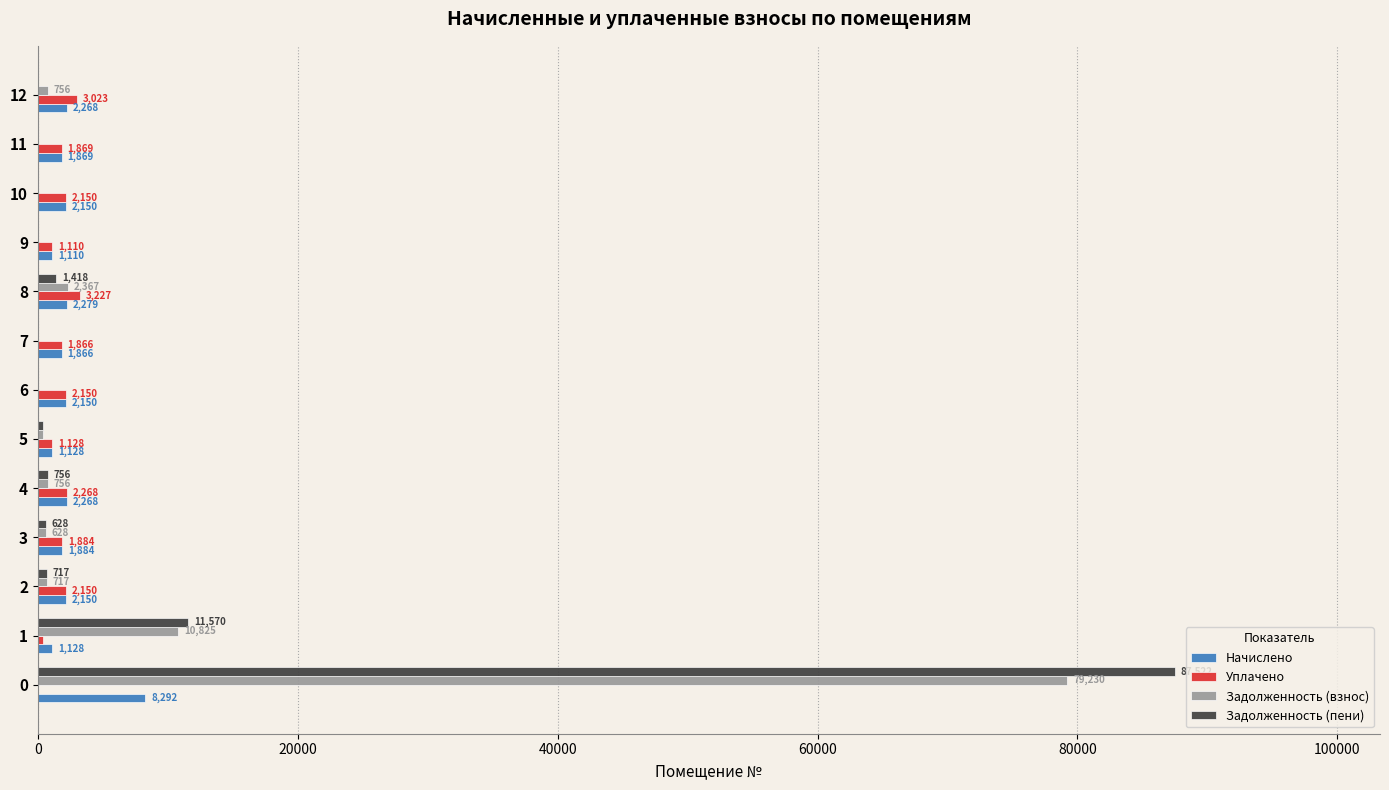

Which series has the largest total across all categories?

Задолженность (пени)